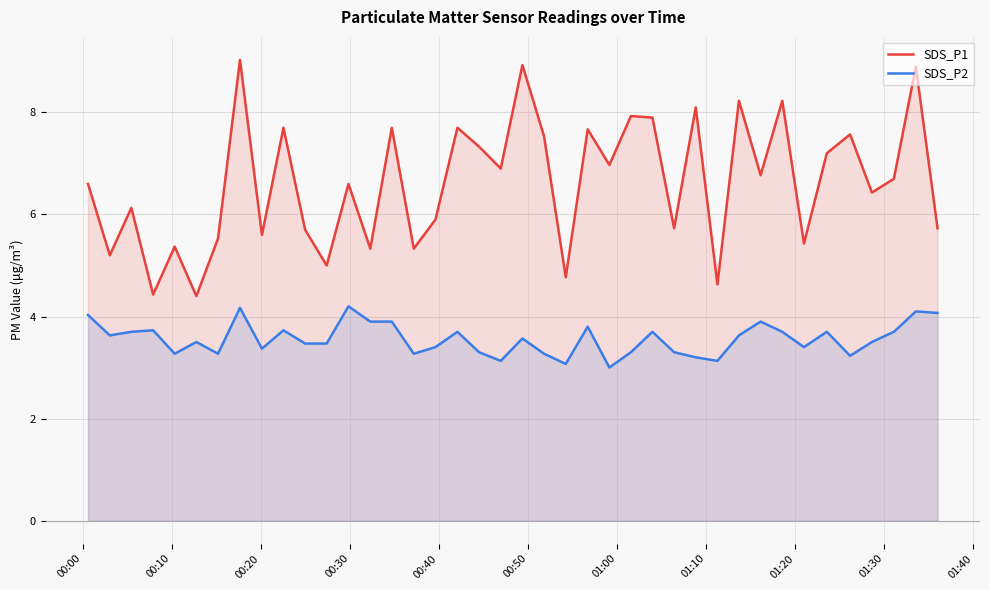

List the series in order of their overall mean, lowest first.

SDS_P2, SDS_P1